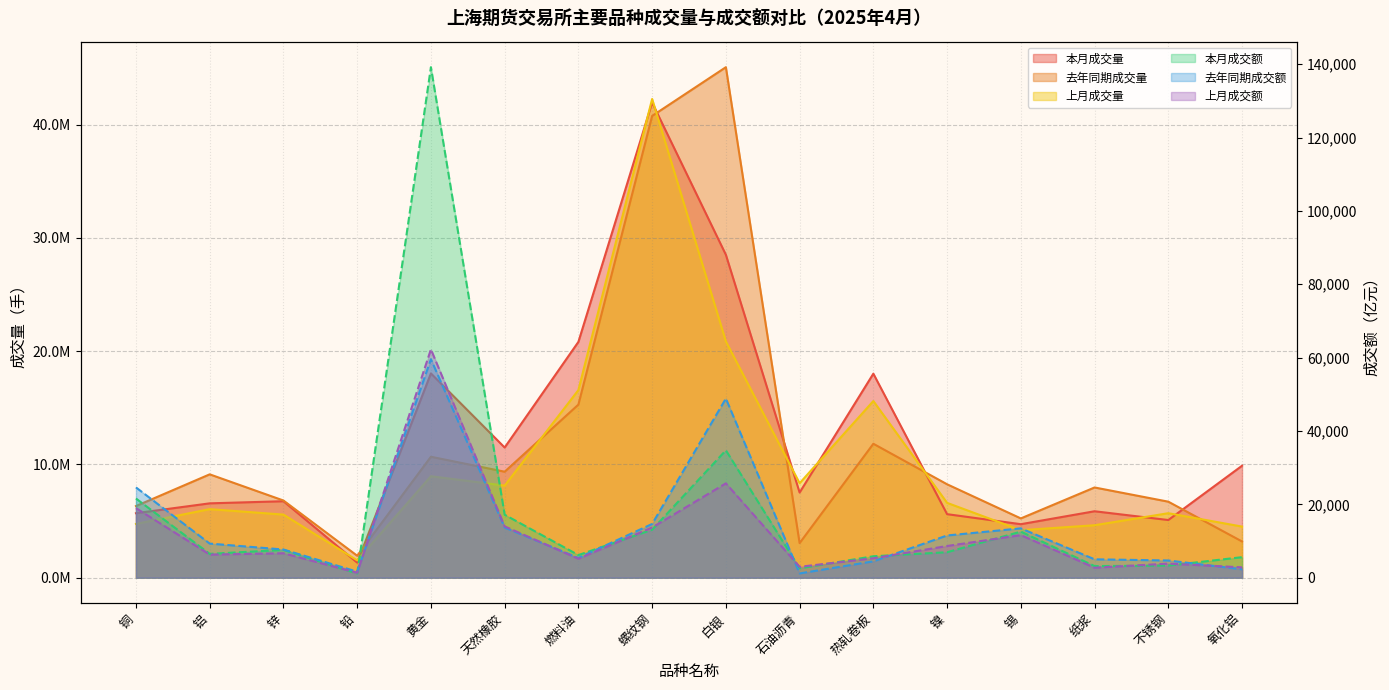

At which label is 去年同期成交额 closest to 30359?

铜